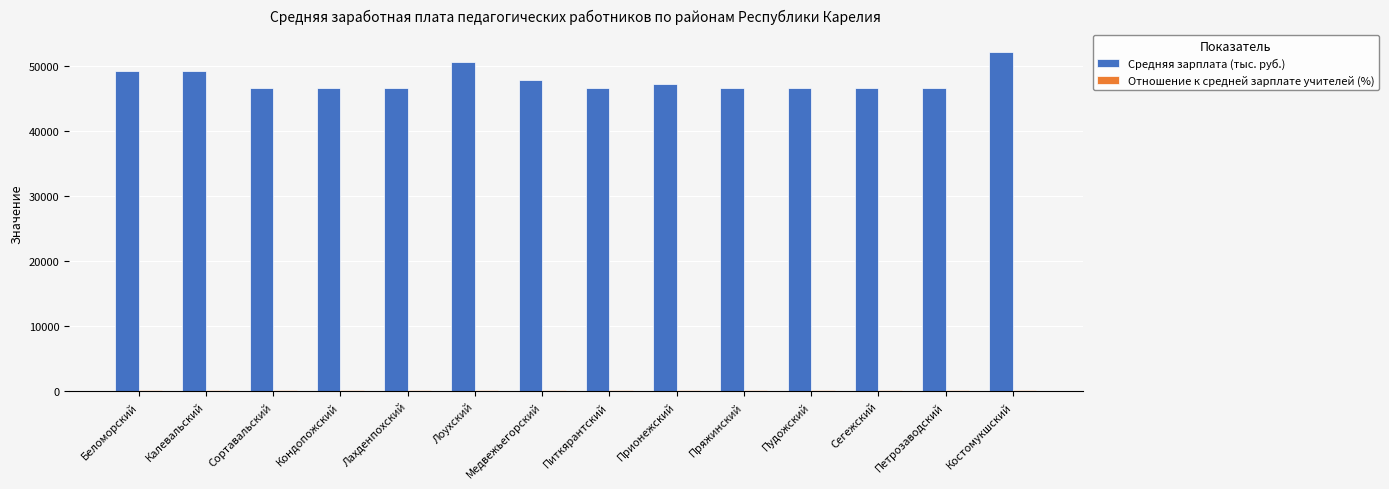

What is the maximum value for Средняя зарплата (тыс. руб.)?

52119.7